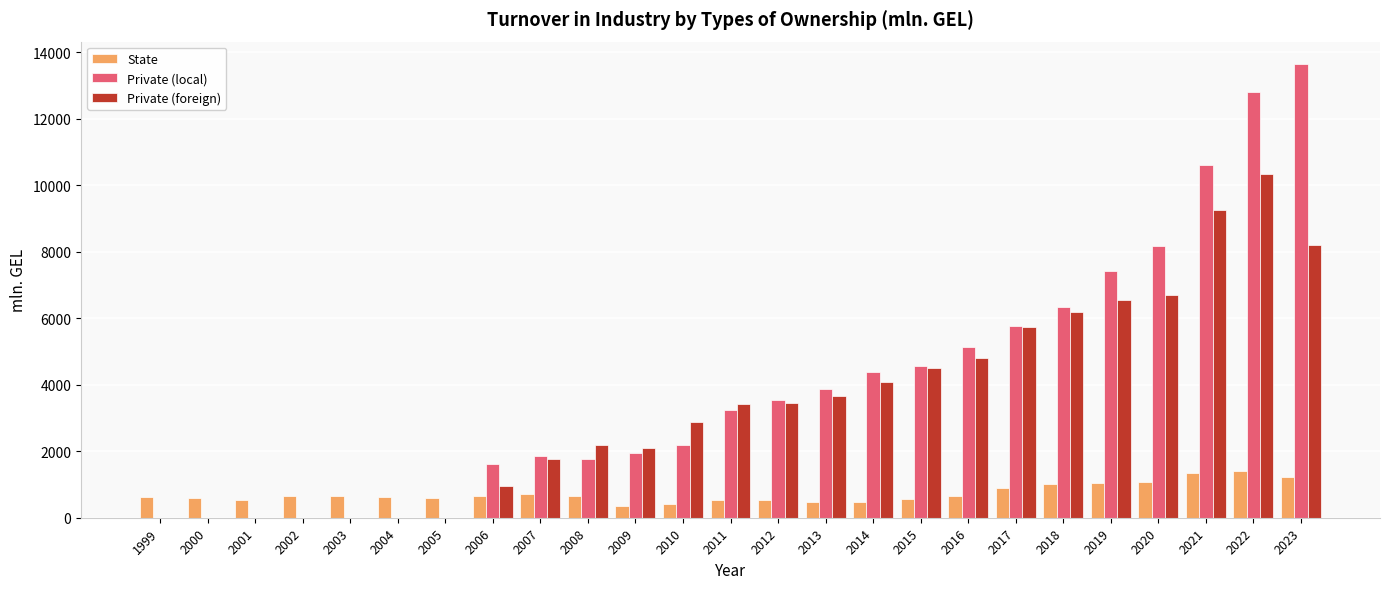

How many values in the State series exceed 642?

13